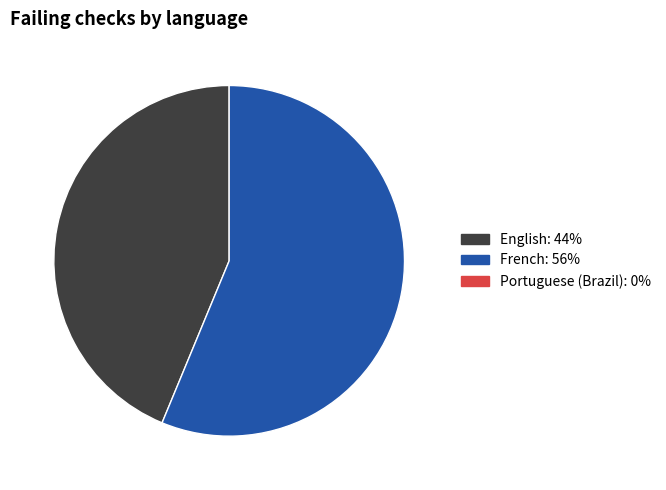

Does any single category account for the majority?

Yes